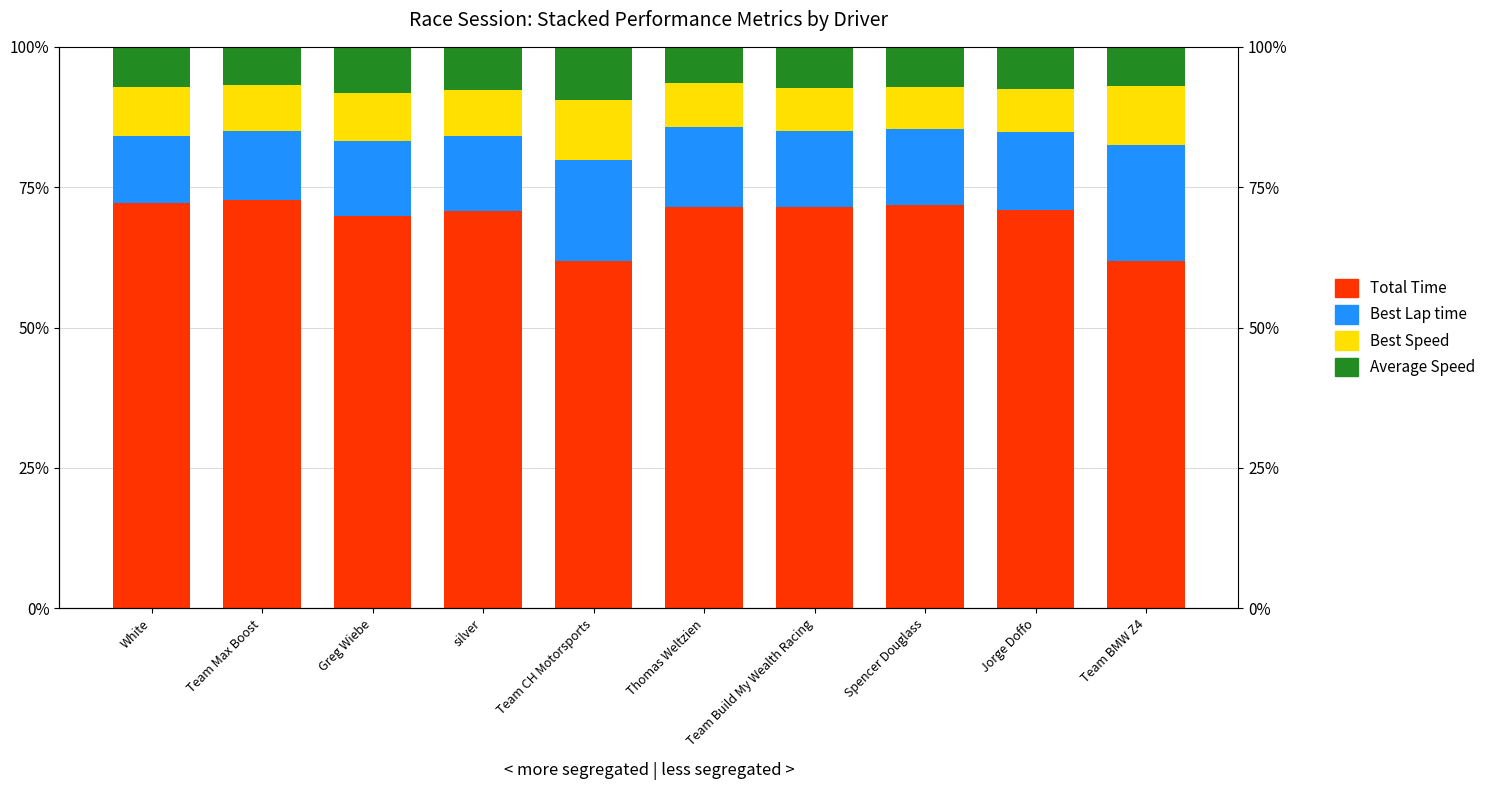

Is it true that Average Speed equals 7.5 at Jorge Doffo?

True